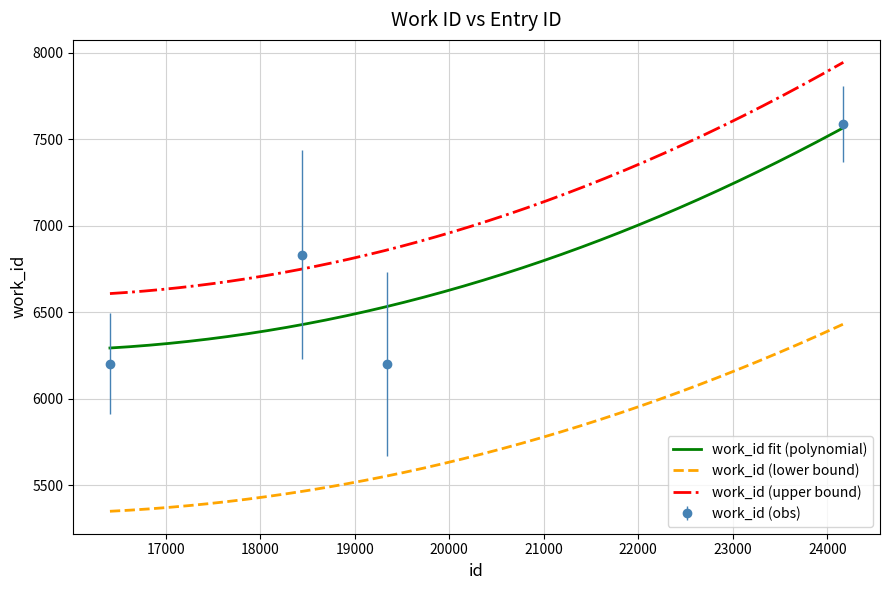

Which label corresponds to the largest value in the chart?

24170